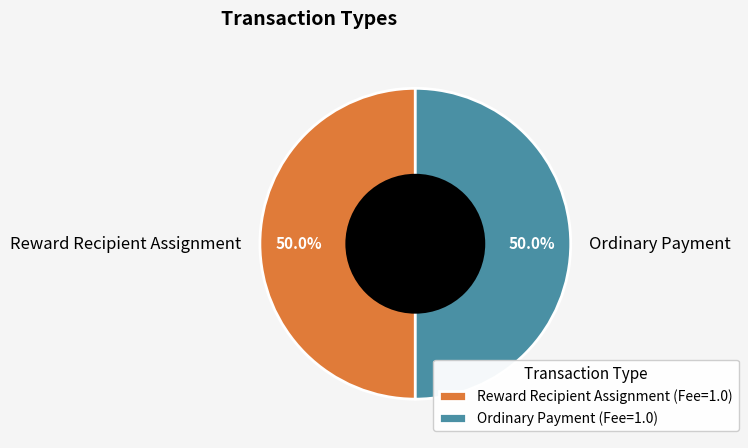

Count the number of slices in the pie.

2